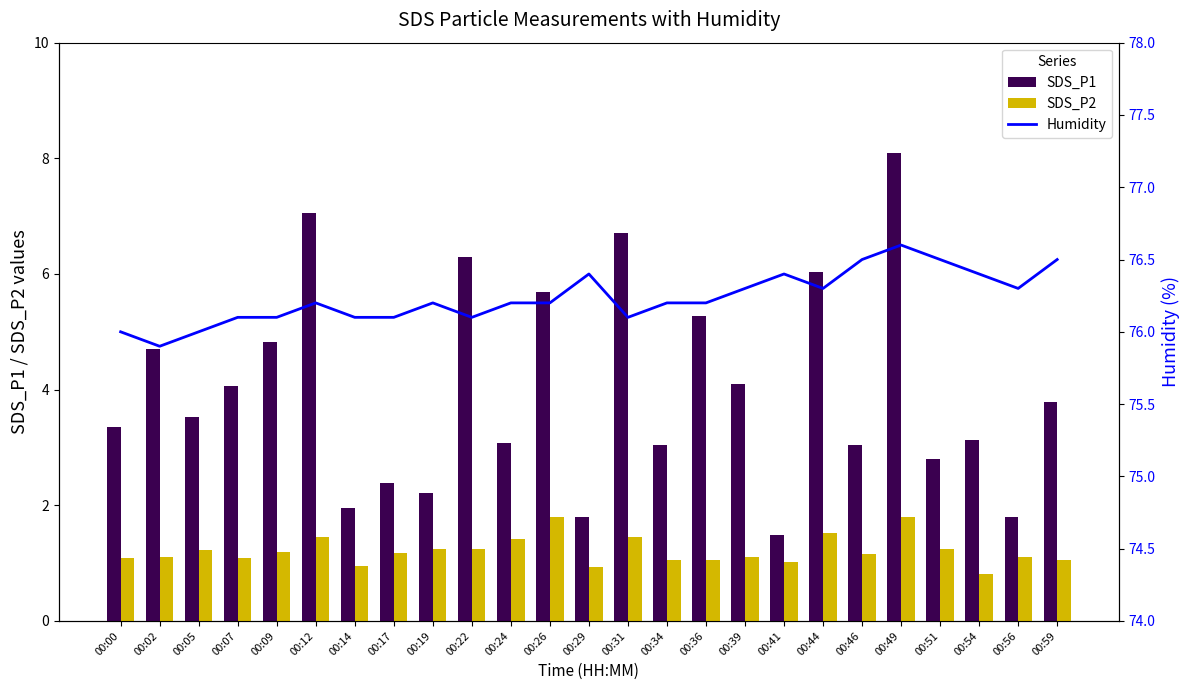

What is the sum of the Humidity values at 00:17 and 00:26?

152.3